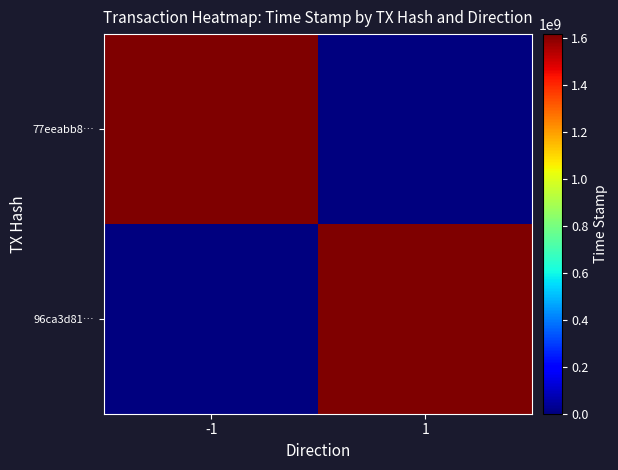

Rank the series at -1 from lowest to highest value.

96ca3d81…, 77eeabb8…